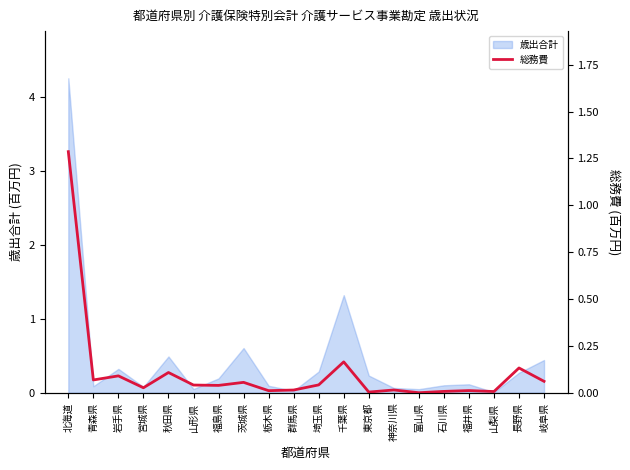

How many interior local peaks (higher than both neighbors) does the data have?

7